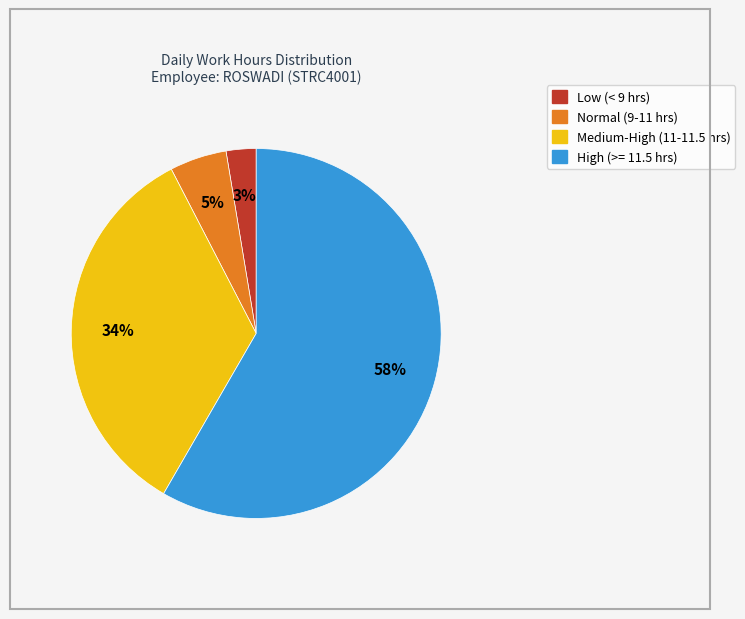

Is there a majority slice in this chart?

Yes